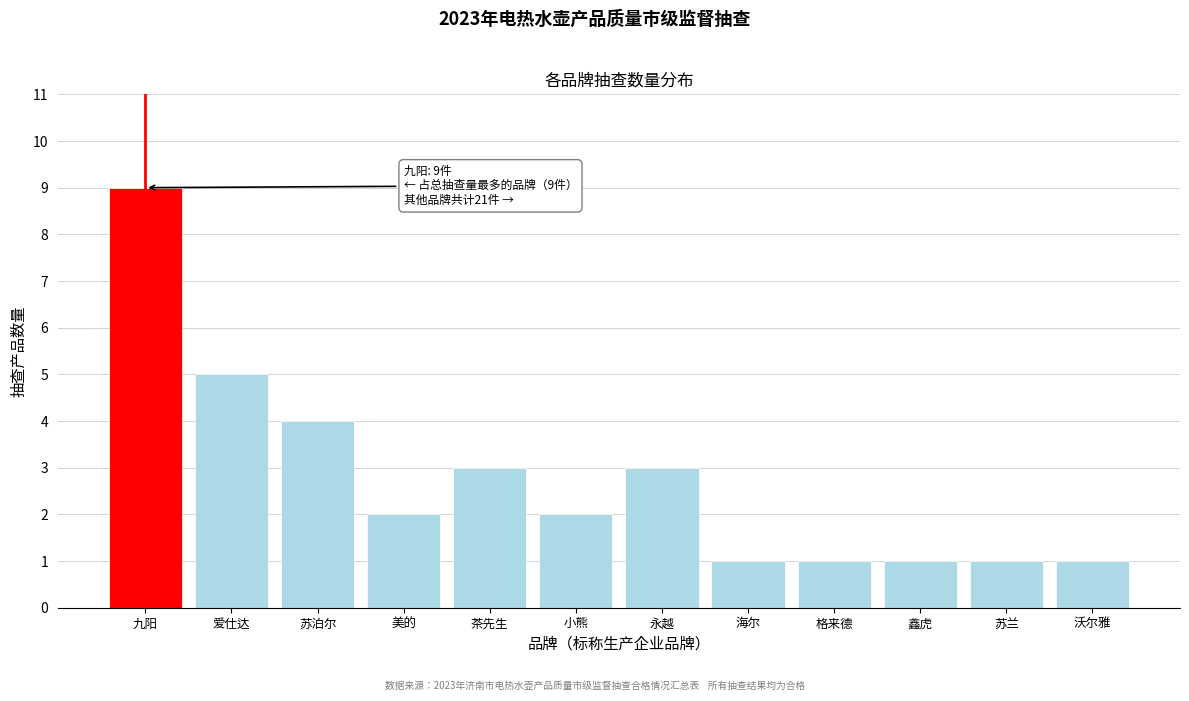

Reading left to right, list all the values displayed in this chart.

九阳=9	爱仕达=5	苏泊尔=4	美的=2	茶先生=3	小熊=2	永越=3	海尔=1	格来德=1	鑫虎=1	苏兰=1	沃尔雅=1